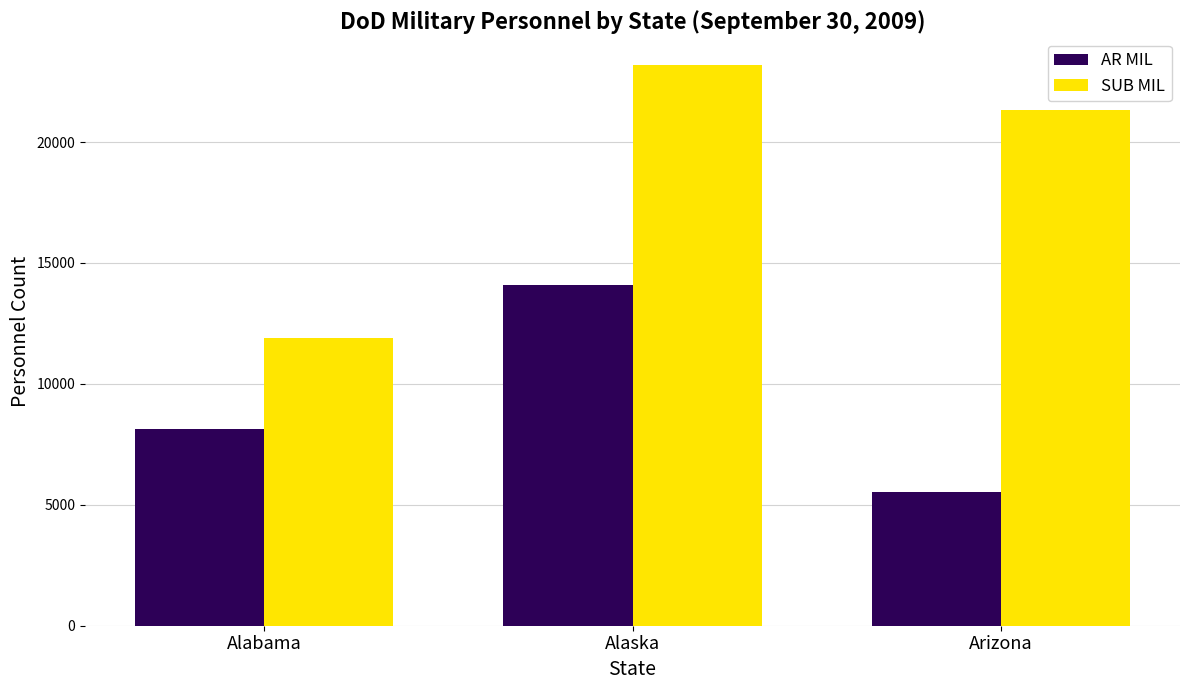

Which series has the widest spread of values?

SUB MIL